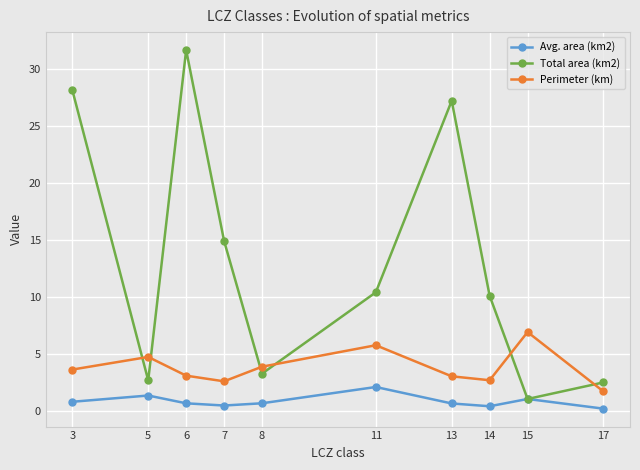

In Perimeter (km), how many points are higher than both neighbors (excluding endpoints)?

3